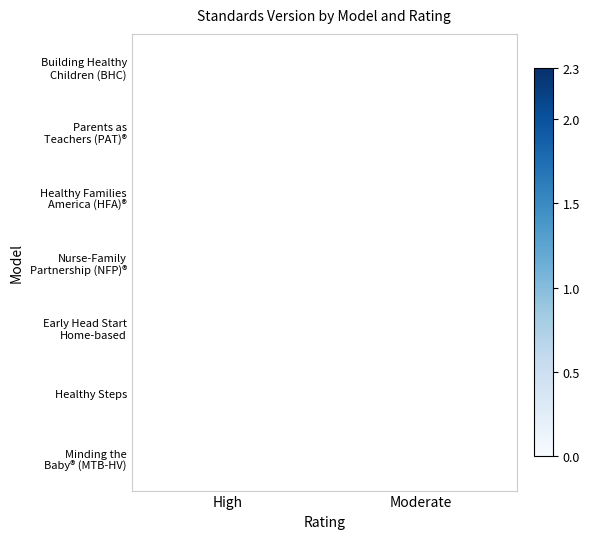

What is the maximum value for Early Head Start Home-based?

2.2